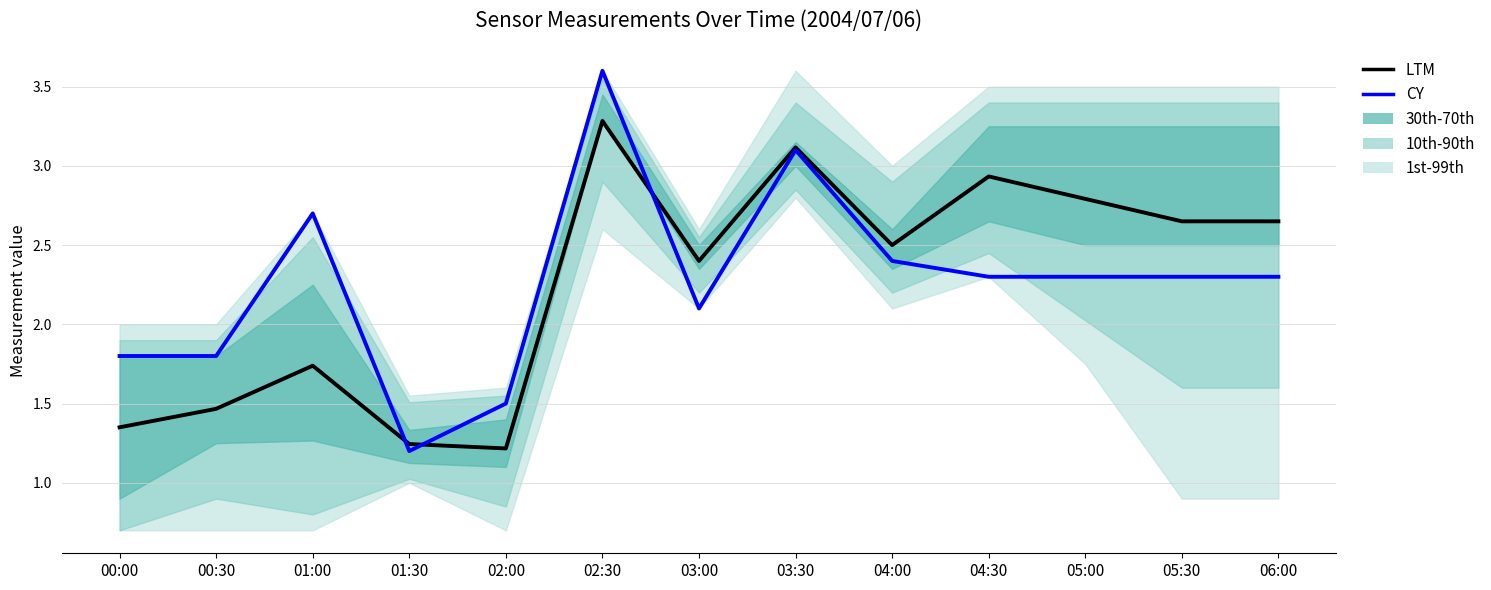

What is the average value of the CY series?

2.3